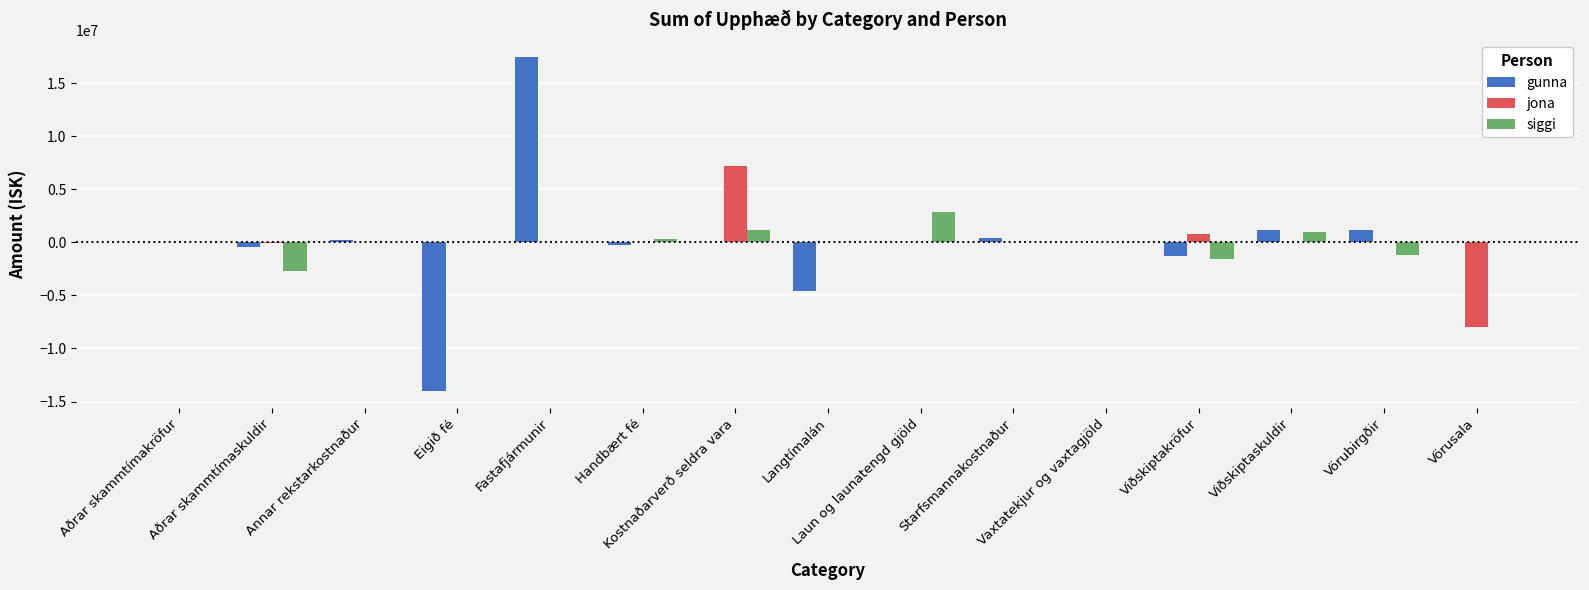

What is the highest value of the gunna series?

17469600